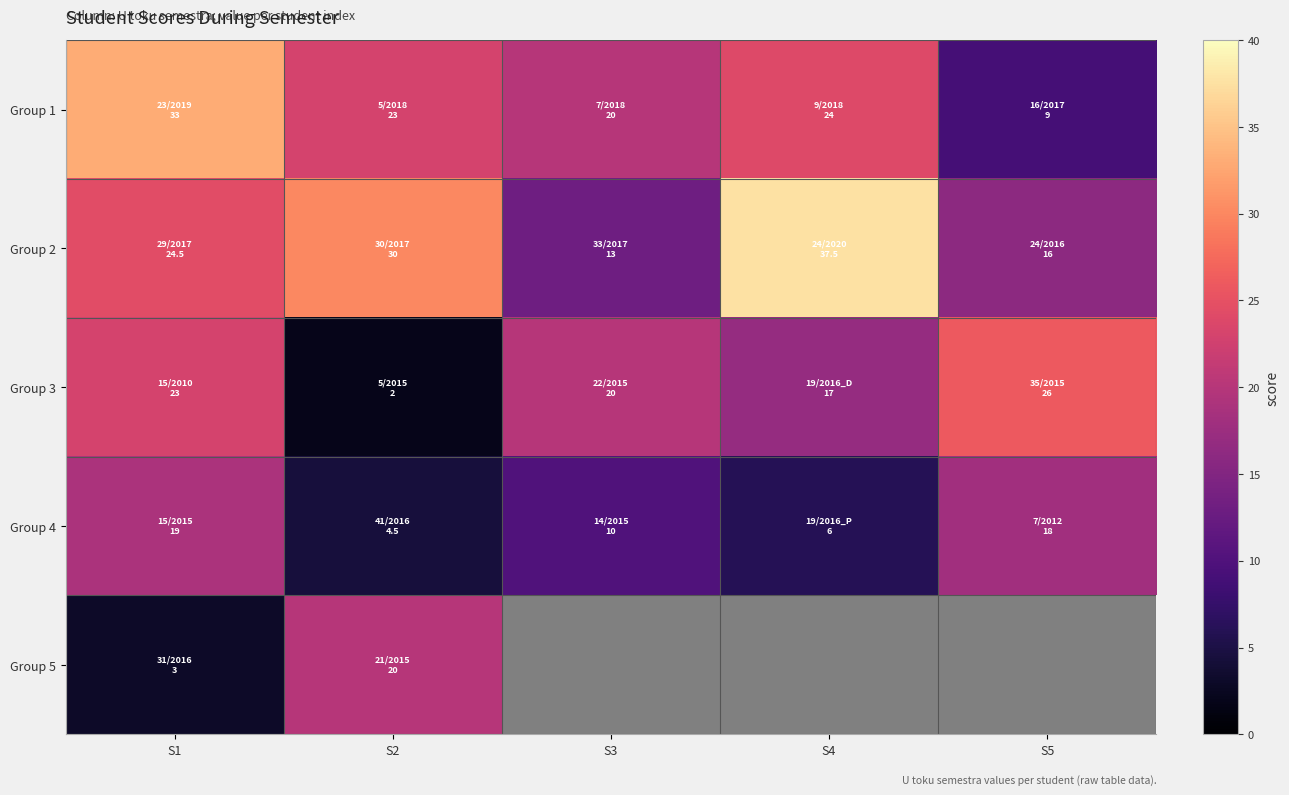

At which category does the chart reach its peak across all series?

S4